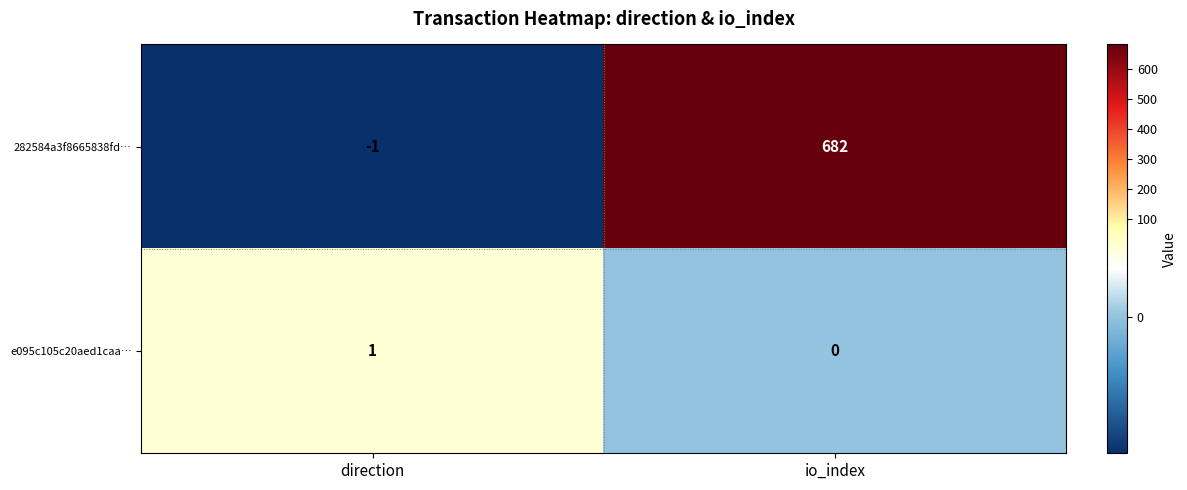

Count the number of data series in this chart.

2